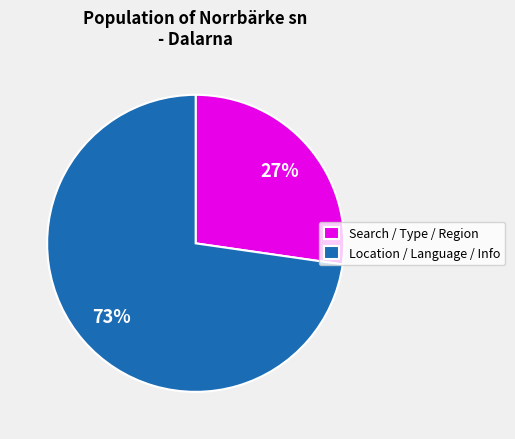

To the nearest percent, what is the average slice percentage?

50%